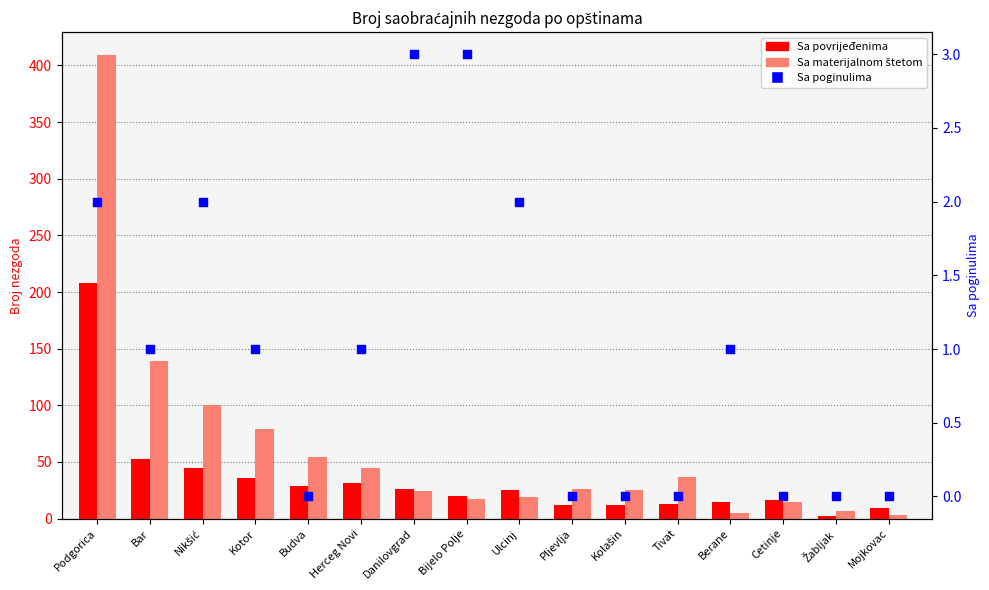

At how many categories does at least one series exceed 297?

1